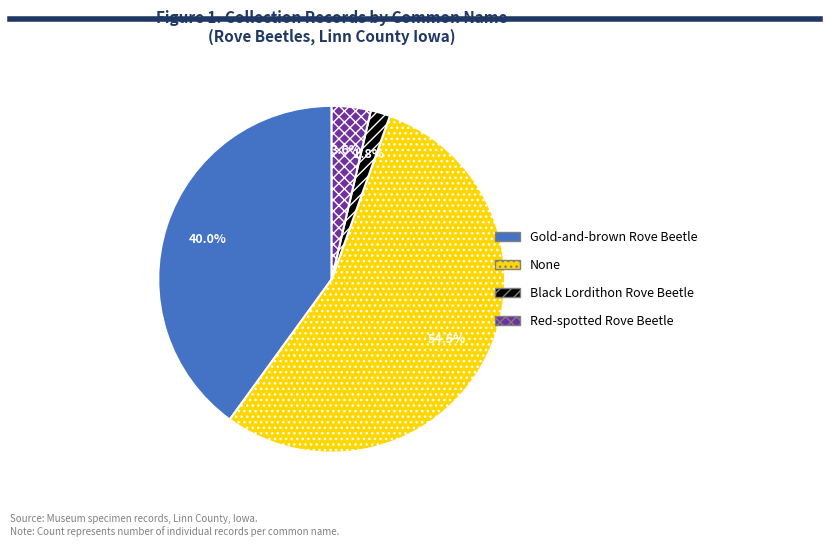

Count the number of slices in the pie.

4